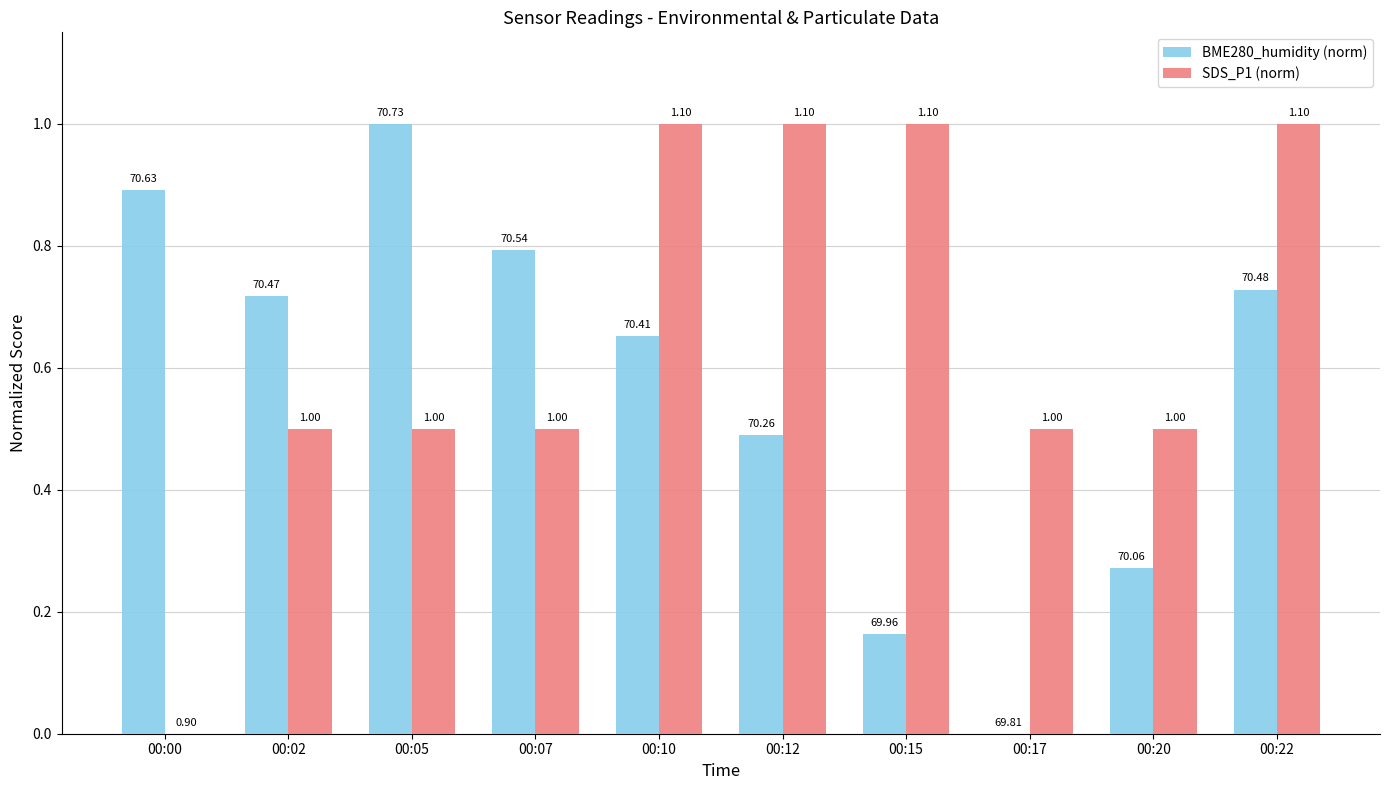

How many groups of bars are there?

10